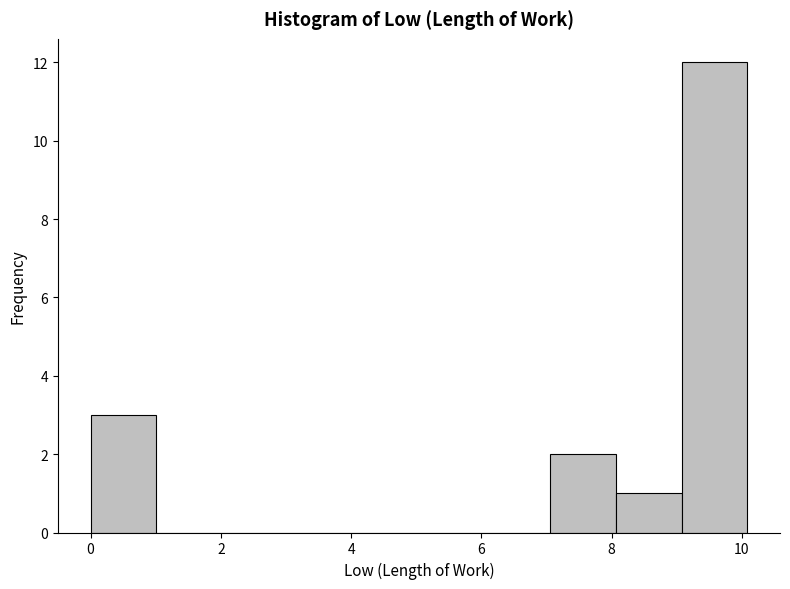

Which range on the x-axis has the tallest bar?

9 to 10